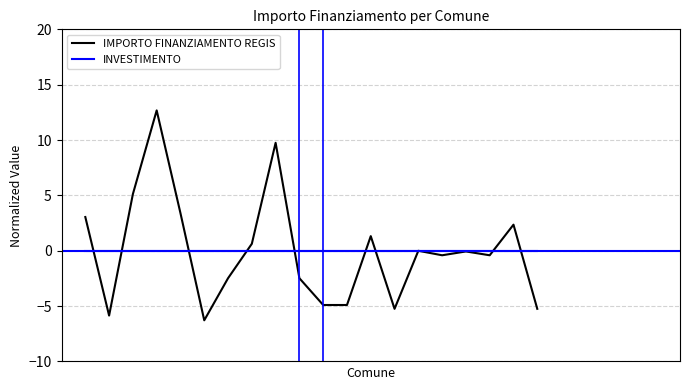

What is the maximum value shown in the chart?

12.7